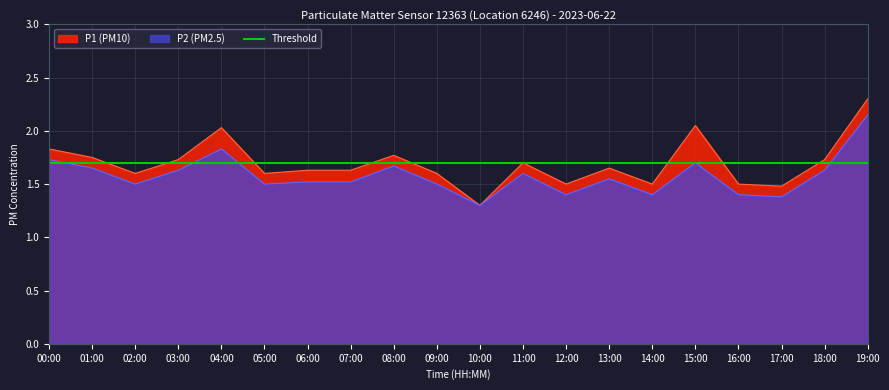

What is the approximate value of P2 at 11:00?

1.6